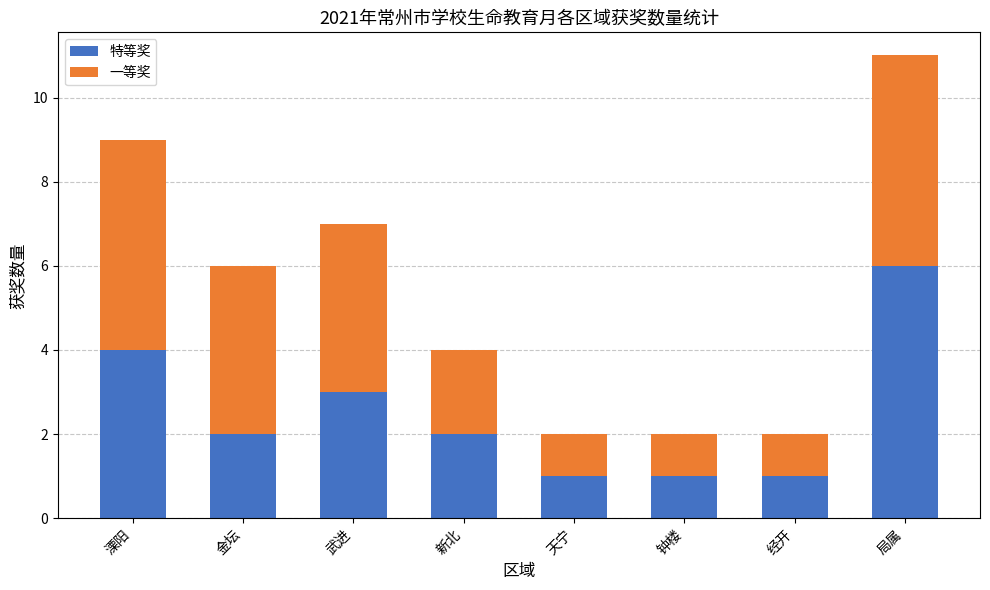

Which category has the highest value in the 特等奖 series?

局属